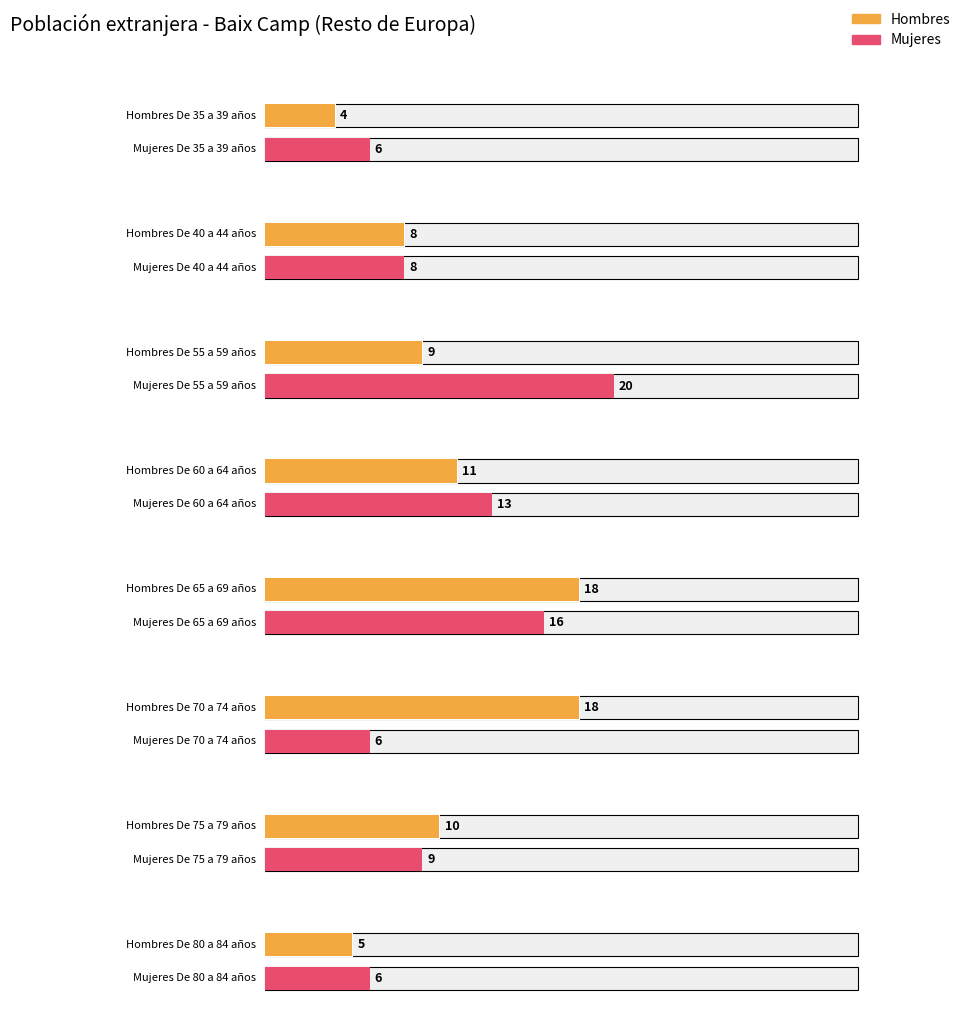

What are all the series names shown in the legend?

Hombres, Mujeres